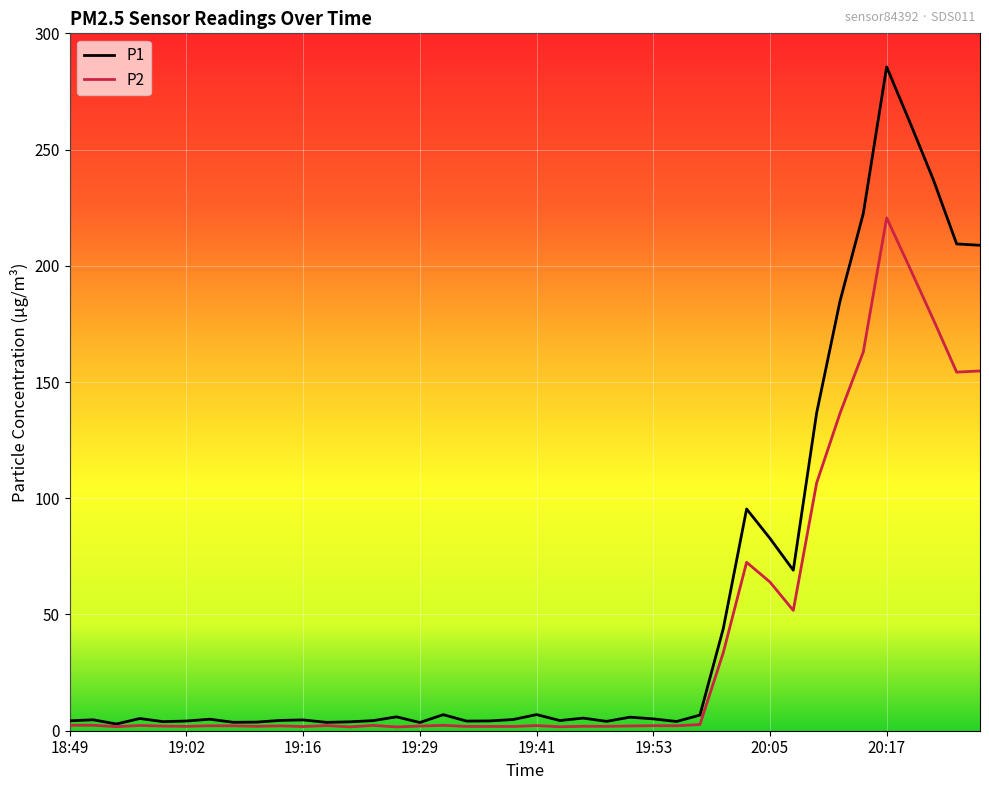

Which series has the largest total across all categories?

P1